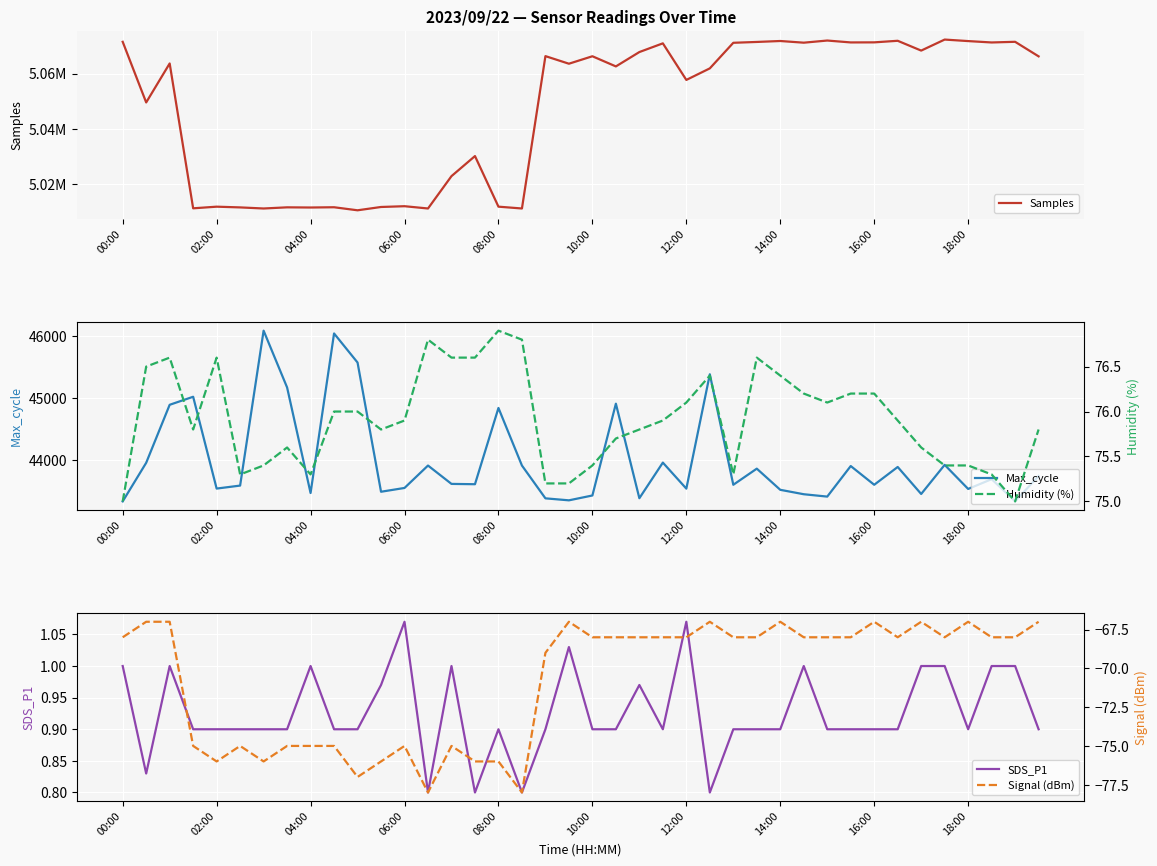

What are all the series names shown in the legend?

Samples, Max_cycle, SDS_P1, Humidity (%), Signal (dBm)